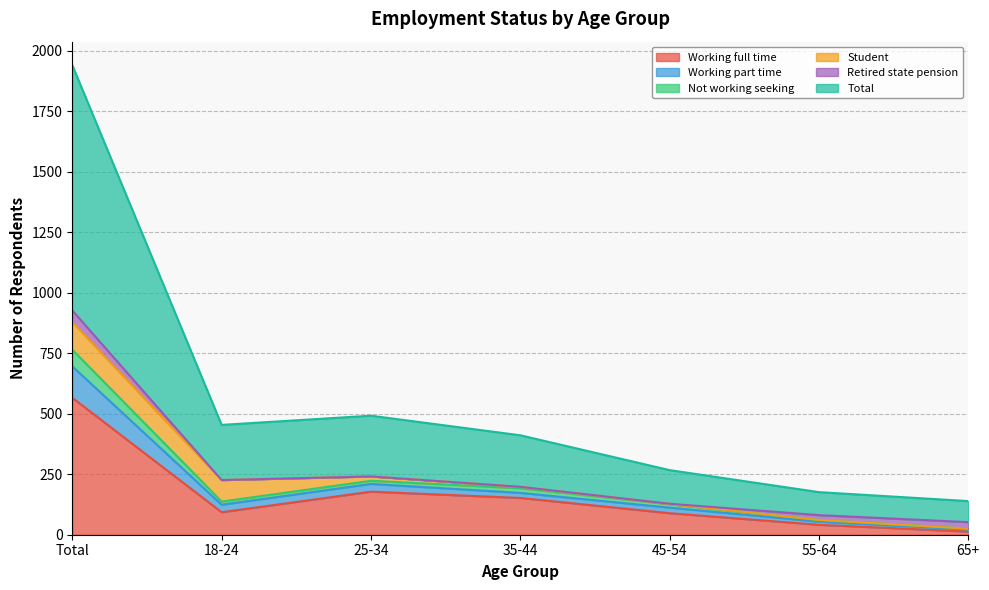

True or false: Total and Working part time cross at least once.

False